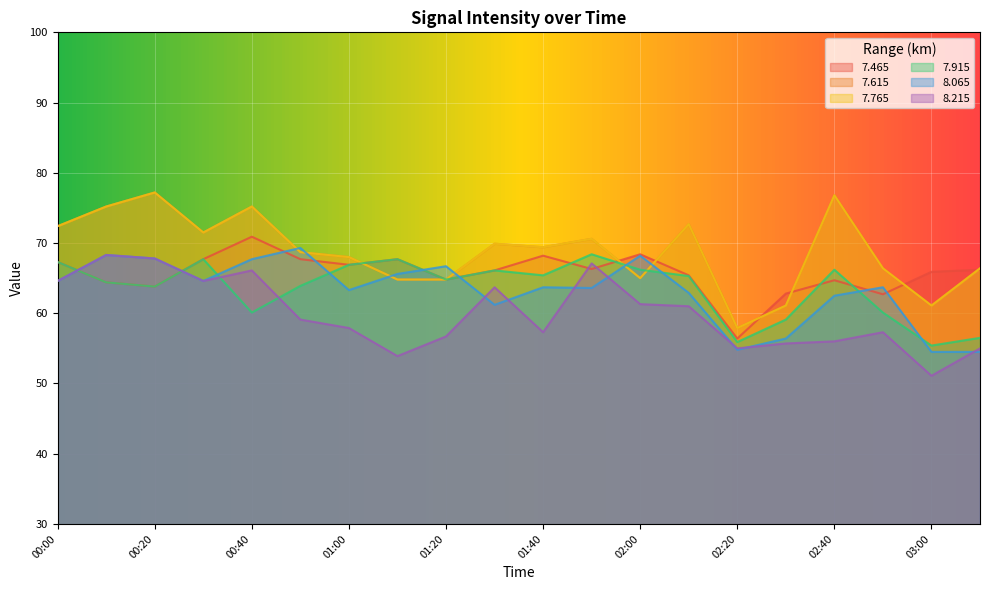

How many distinct data groups are displayed?

6